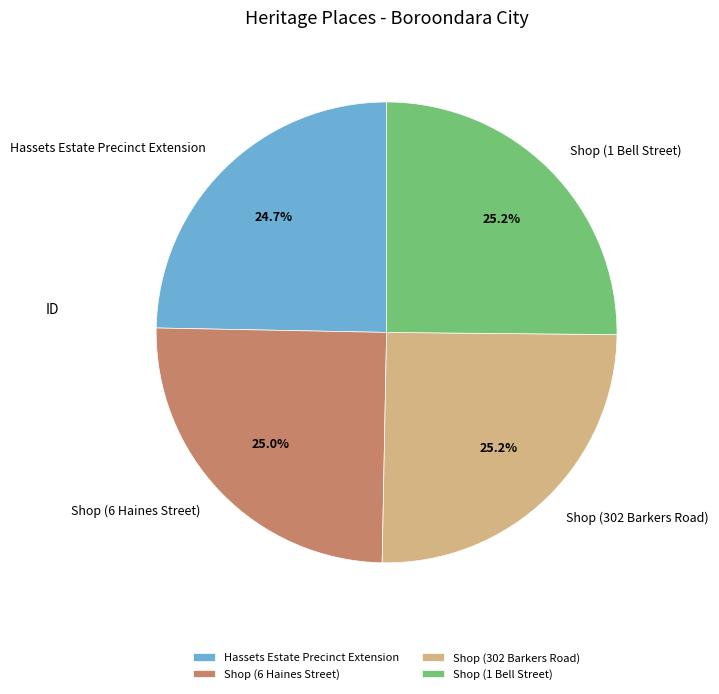

What portion of the pie excludes Hassets Estate Precinct Extension?

75.3%